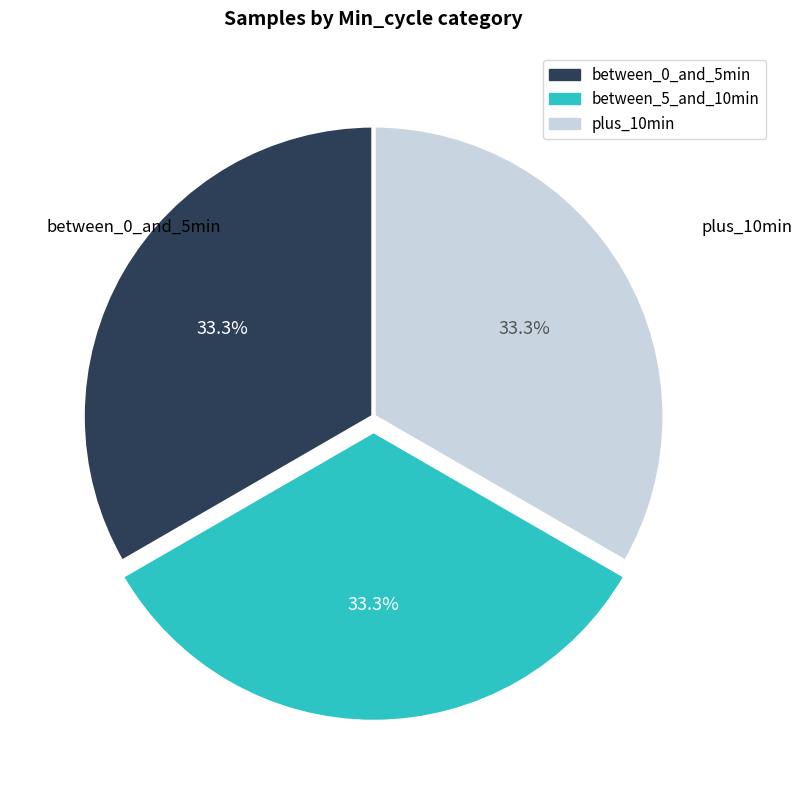

Does any single category account for the majority?

No